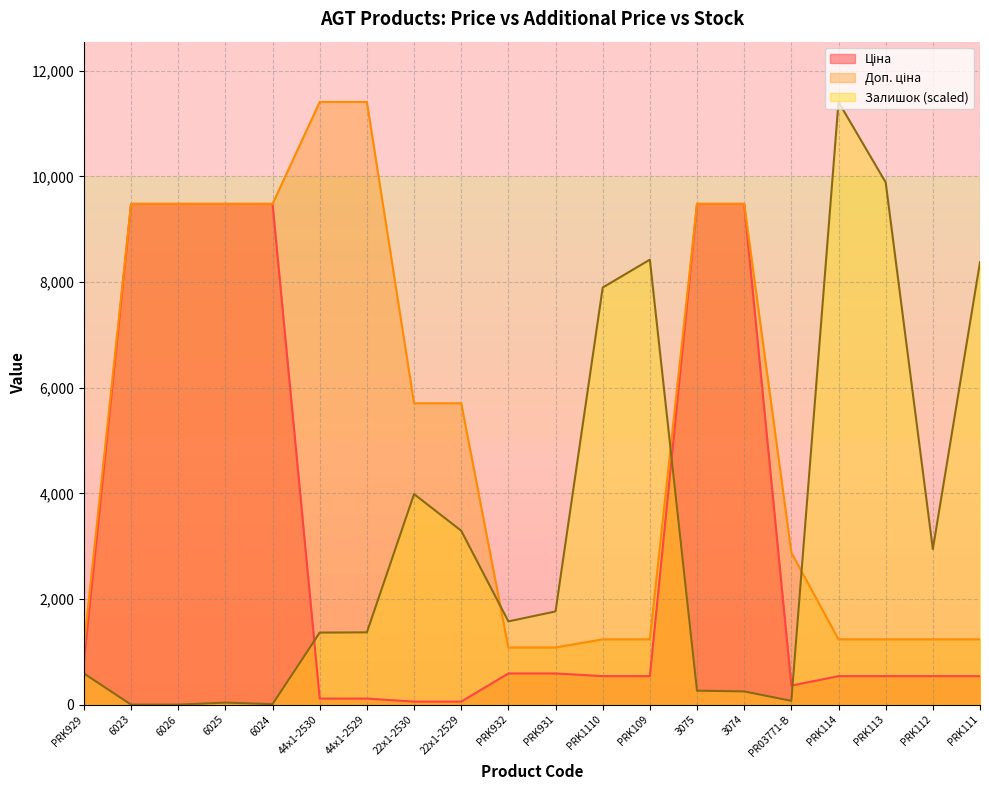

What is the difference between the Залишок values at PRK112 and PRK114?

8466.7